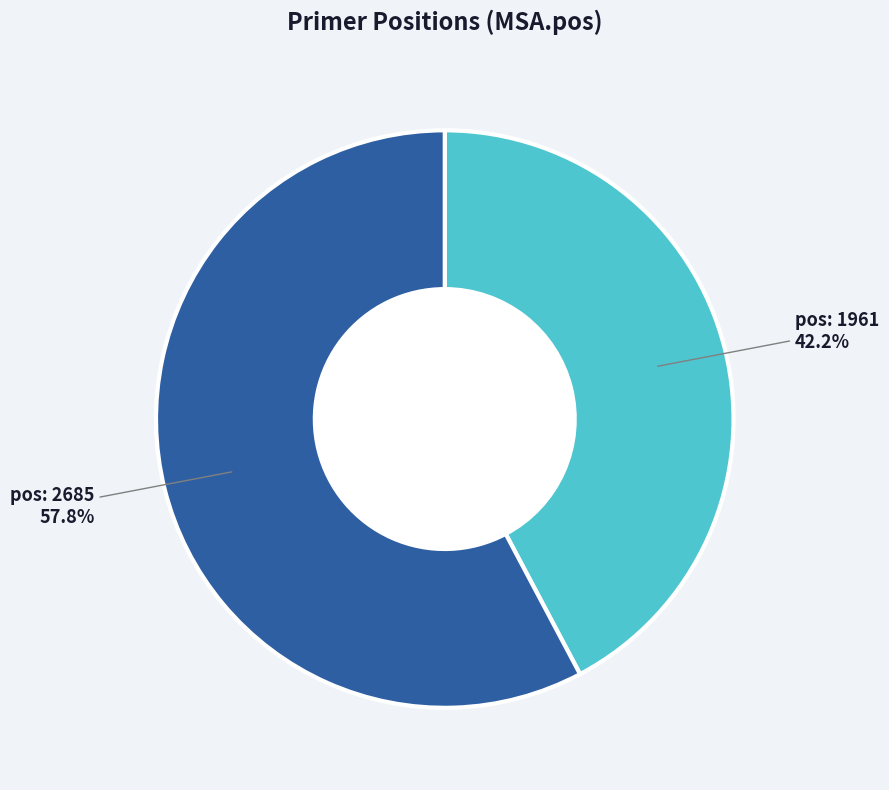

Does any single category account for the majority?

Yes